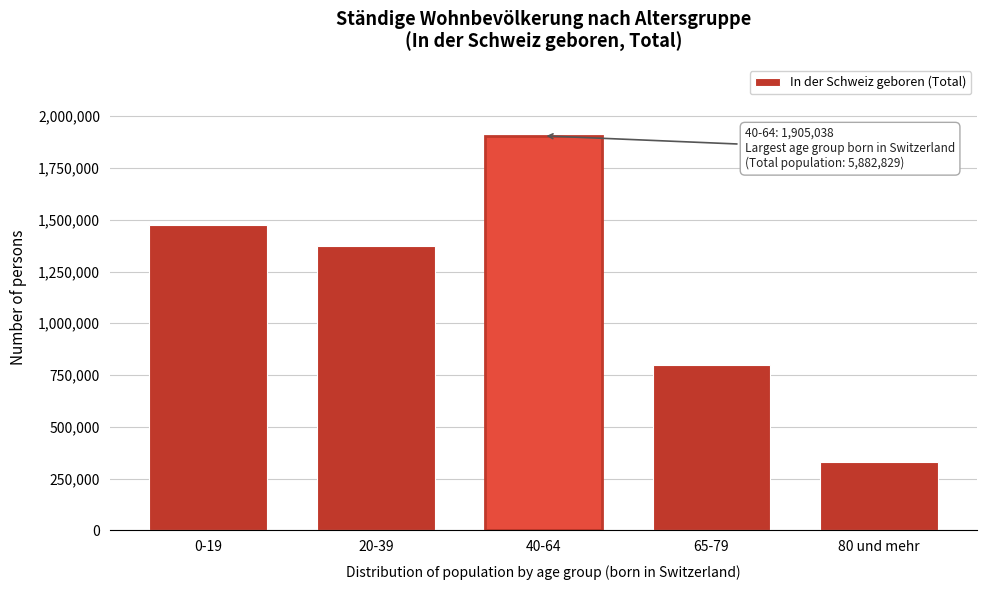

Reading left to right, transcribe all the data shown in this chart.

0-19=1474120	20-39=1372817	40-64=1905038	65-79=799681	80 und mehr=331173